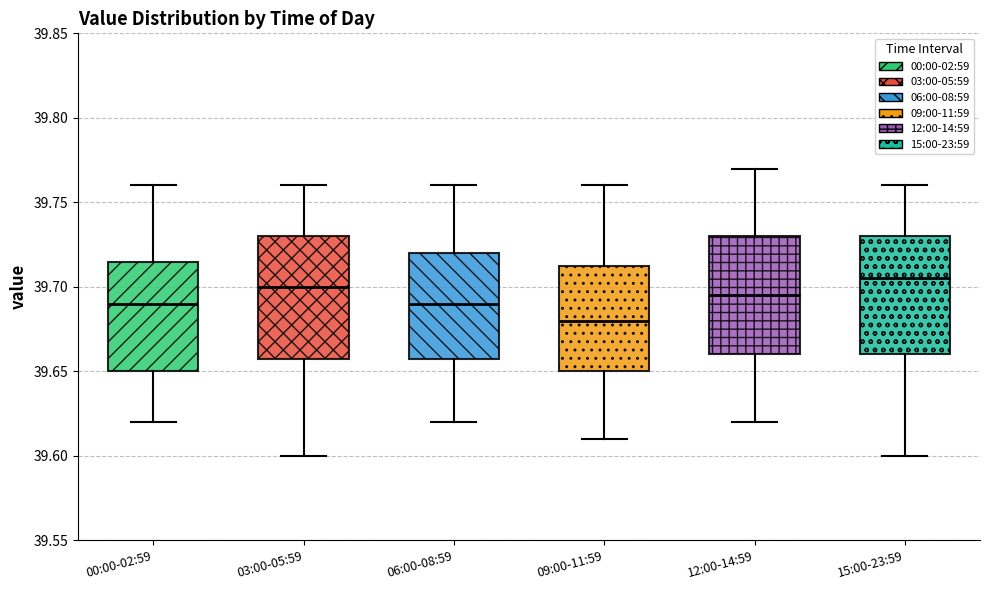

Reading left to right, transcribe this box plot: for each box, give where its median line is, the range the box spans, and where its two whiskers end, as read against the y-axis. The values are not printed on the chart, so give them approximately, as read against the axis.

00:00-02:59: median 39.690, box 39.650 to 39.715, whiskers 39.620 to 39.760
03:00-05:59: median 39.700, box 39.660 to 39.730, whiskers 39.600 to 39.760
06:00-08:59: median 39.690, box 39.660 to 39.720, whiskers 39.620 to 39.760
09:00-11:59: median 39.680, box 39.650 to 39.715, whiskers 39.610 to 39.760
12:00-14:59: median 39.695, box 39.660 to 39.730, whiskers 39.620 to 39.770
15:00-23:59: median 39.705, box 39.660 to 39.730, whiskers 39.600 to 39.760